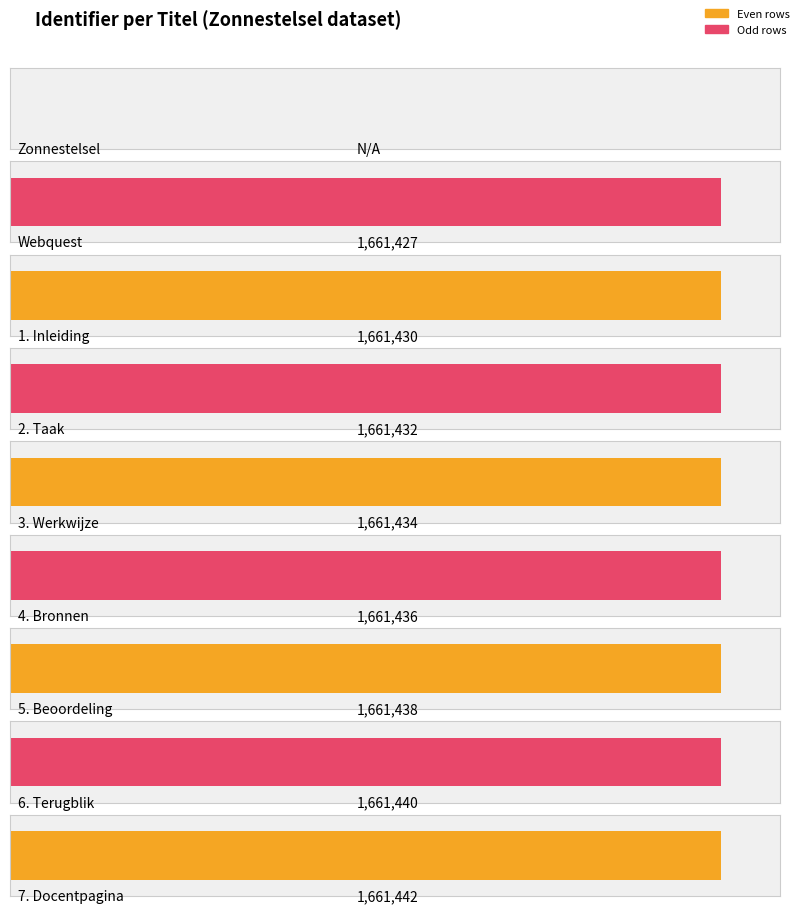

The chart shows a value of 356973 at 7. Docentpagina. True or false?

False